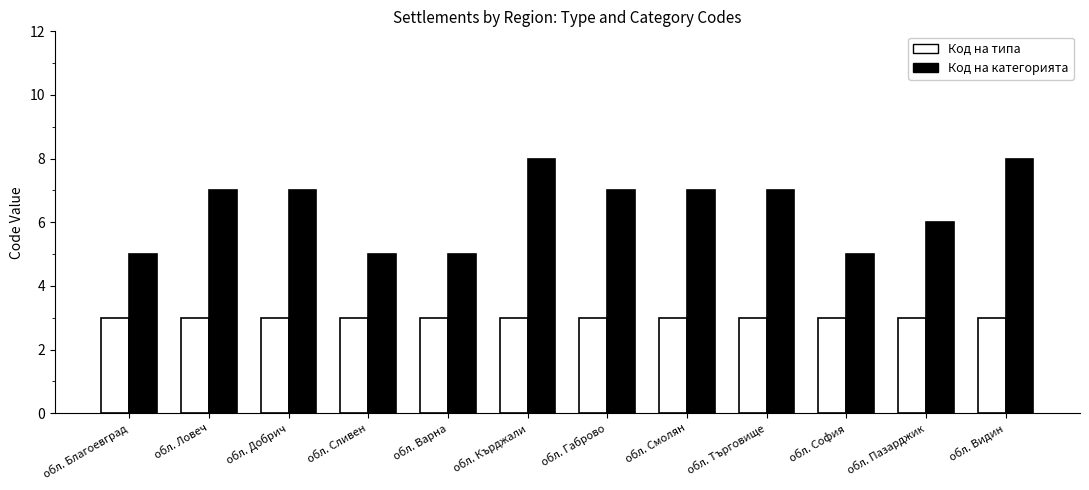

What is the maximum value shown in the chart?

8